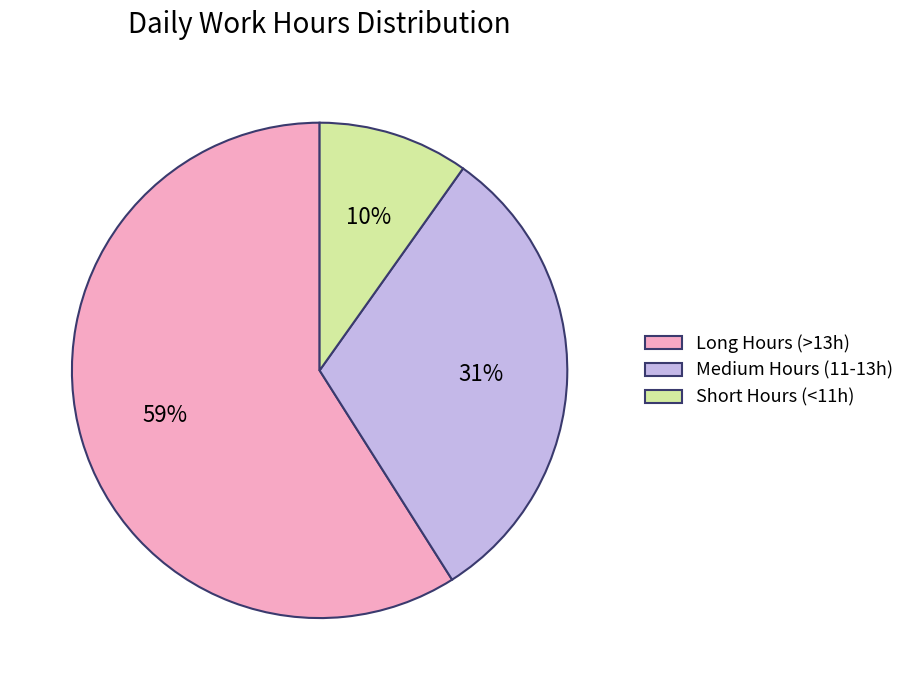

True or false: Medium Hours (11-13h) accounts for 31% of the total.

True